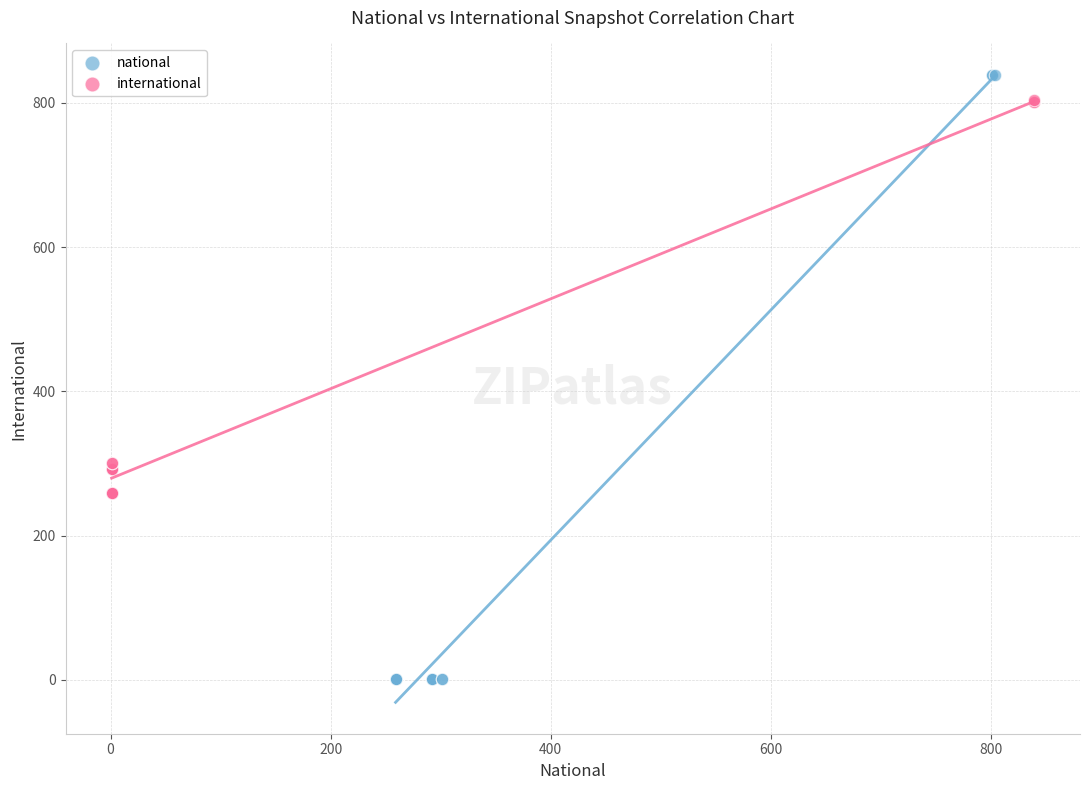

Which series contains the lowest Y value?

national